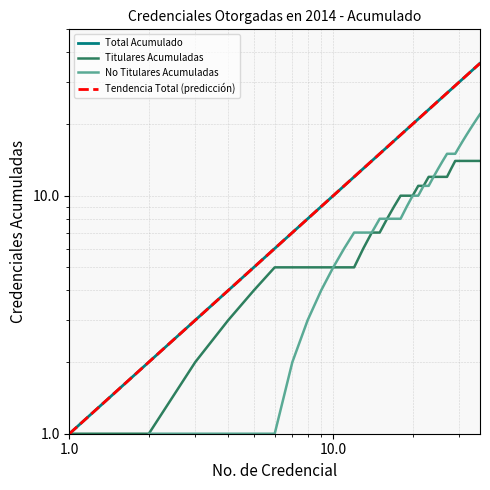

At how many categories does at least one series exceed 25?

11